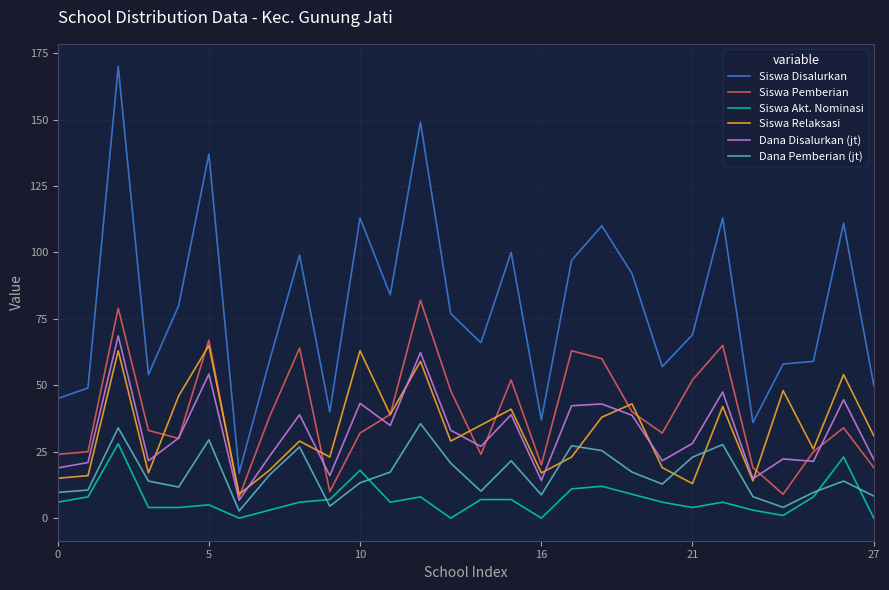

True or false: Siswa Disalurkan and Dana Disalurkan (jt) intersect in this chart.

False